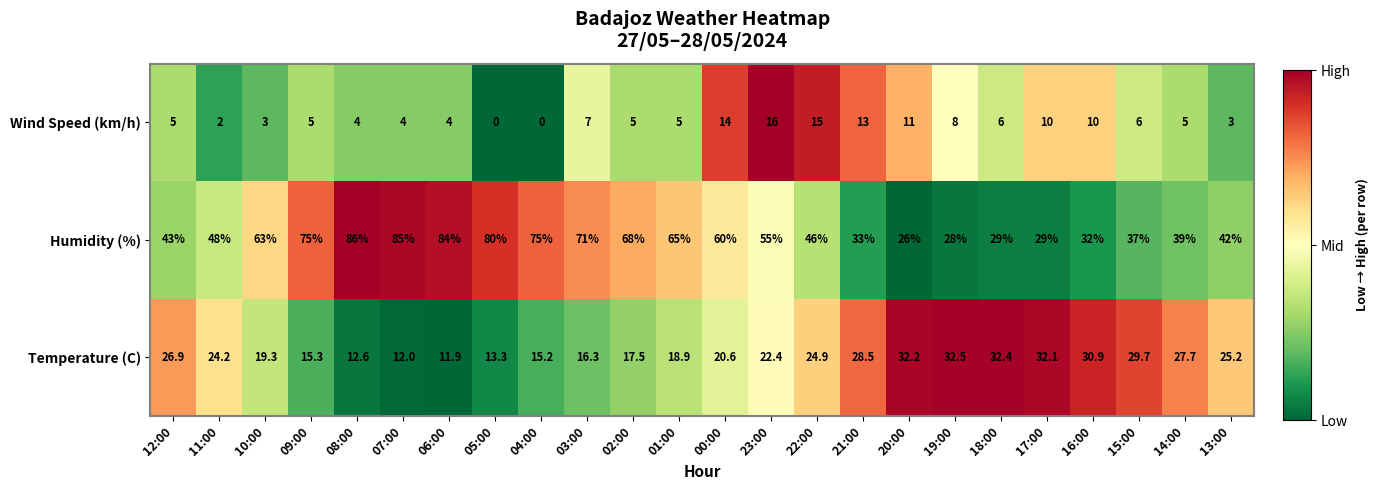

True or false: Wind Speed (km/h) has a value of 6.9 at 14:00.

False